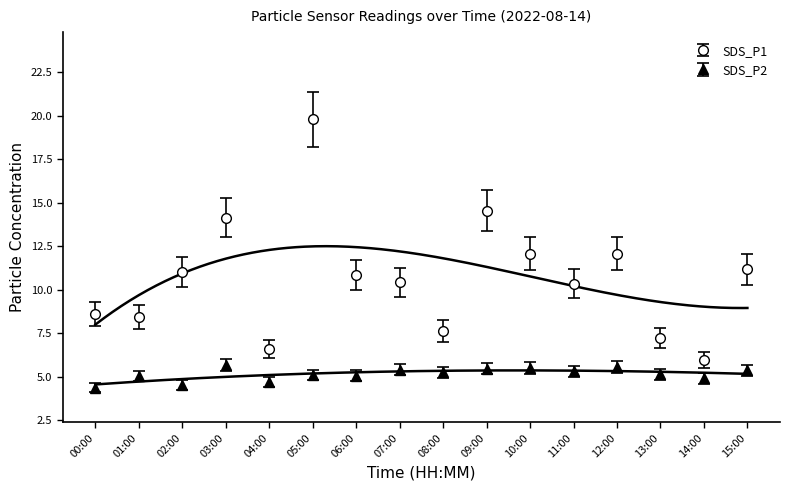

List the labels in order of SDS_P1 value, smallest first.

14:00, 04:00, 13:00, 08:00, 01:00, 00:00, 11:00, 07:00, 06:00, 02:00, 15:00, 10:00, 12:00, 03:00, 09:00, 05:00